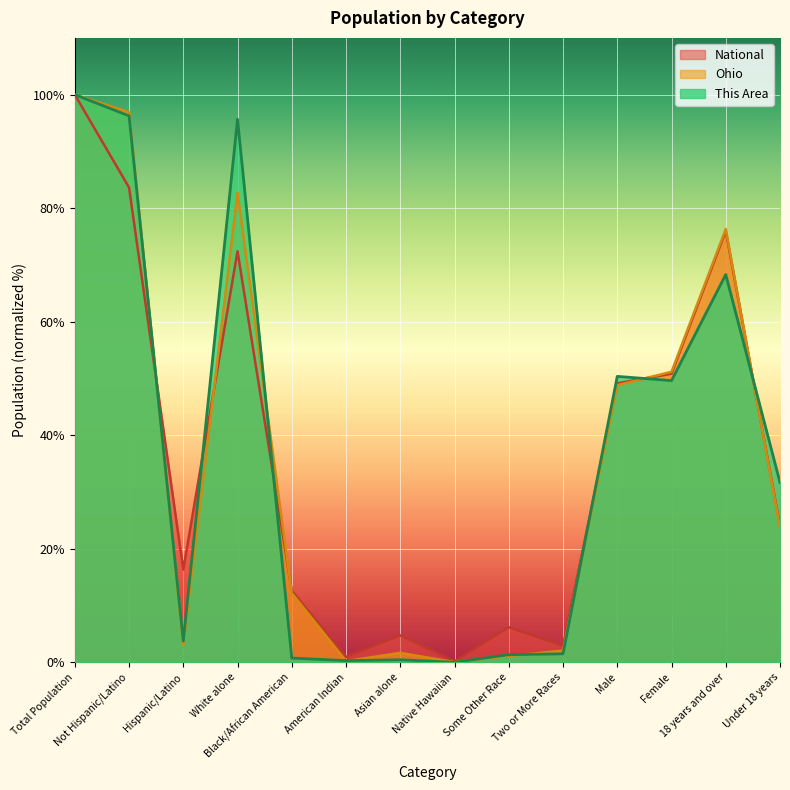

Which series has the largest total across all categories?

This Area